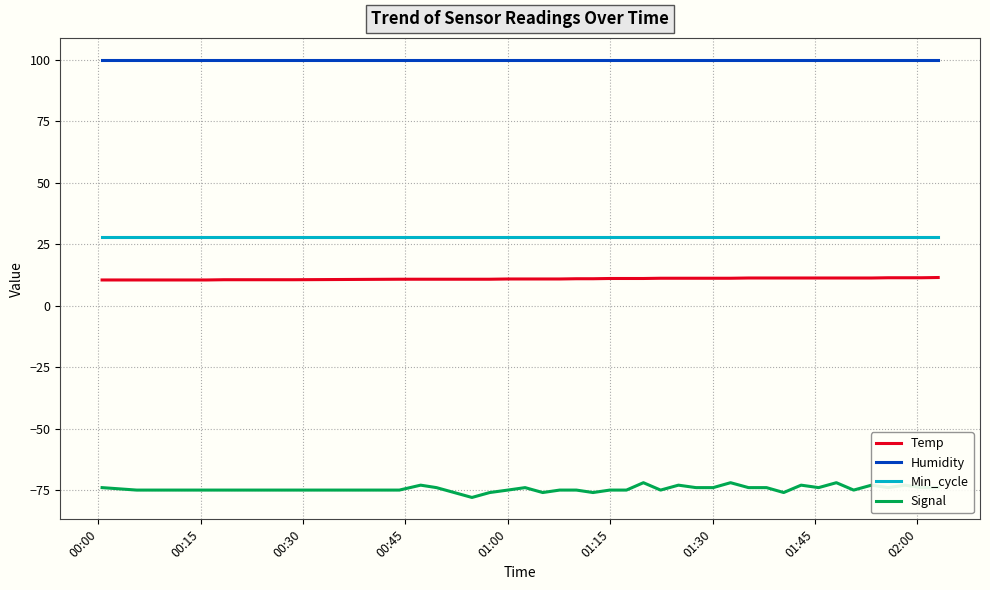

Does the chart display data point markers on the line(s)?

No